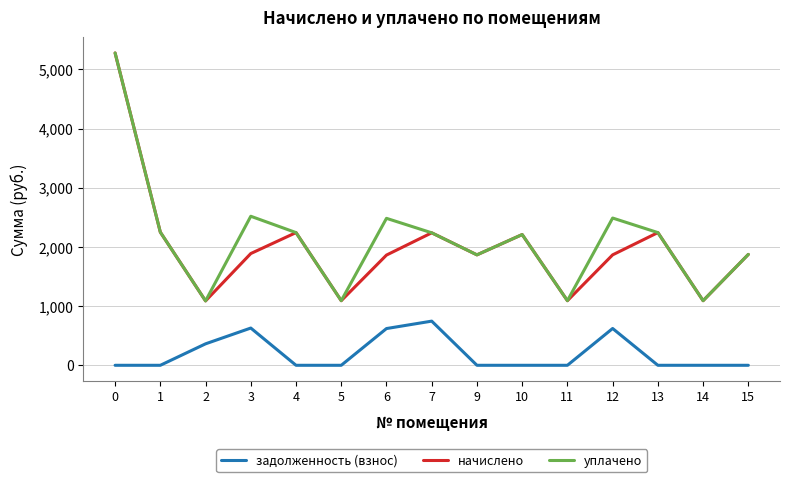

Count the number of categories in the chart.

15